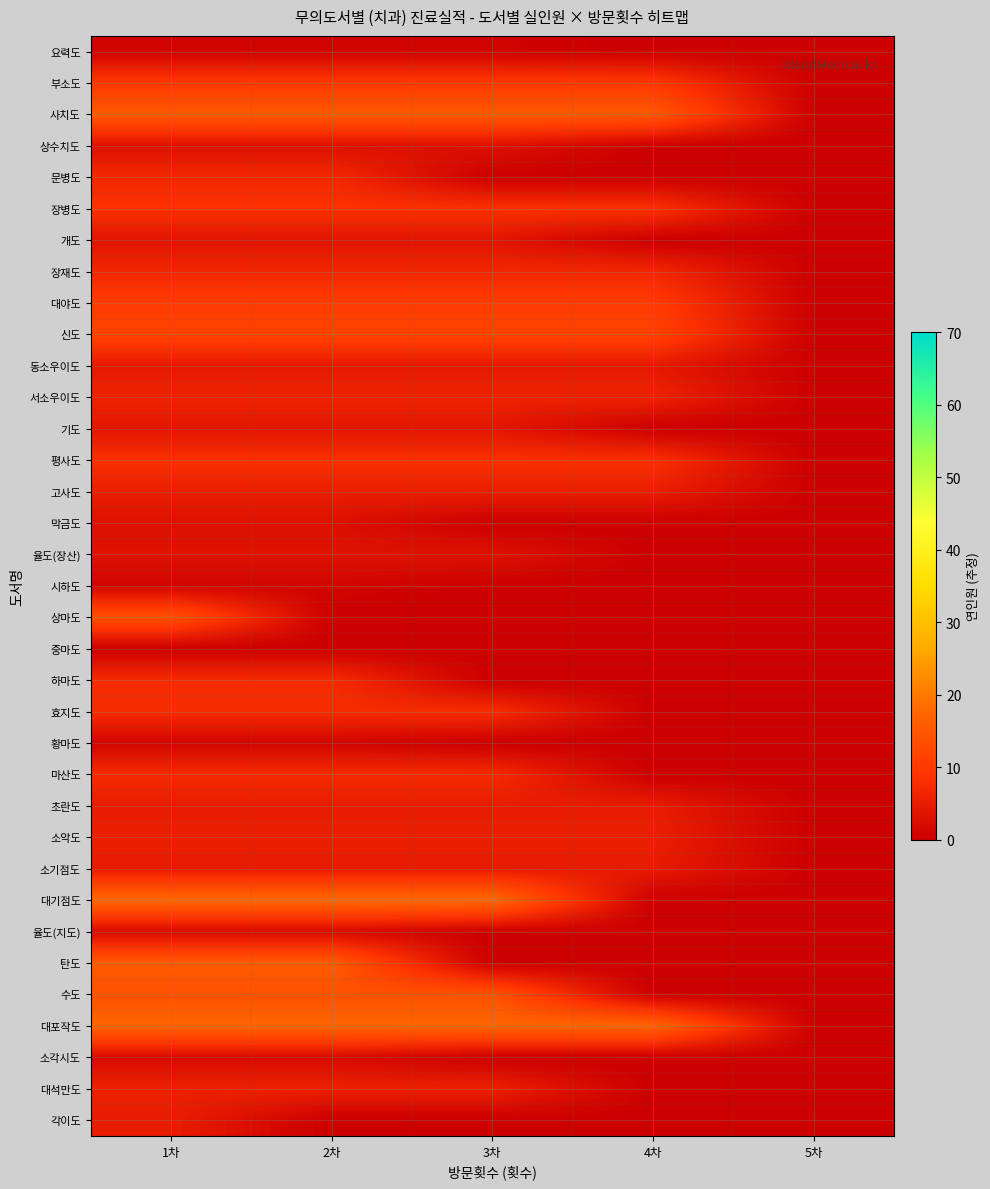

Which label corresponds to the smallest value in the chart?

4차